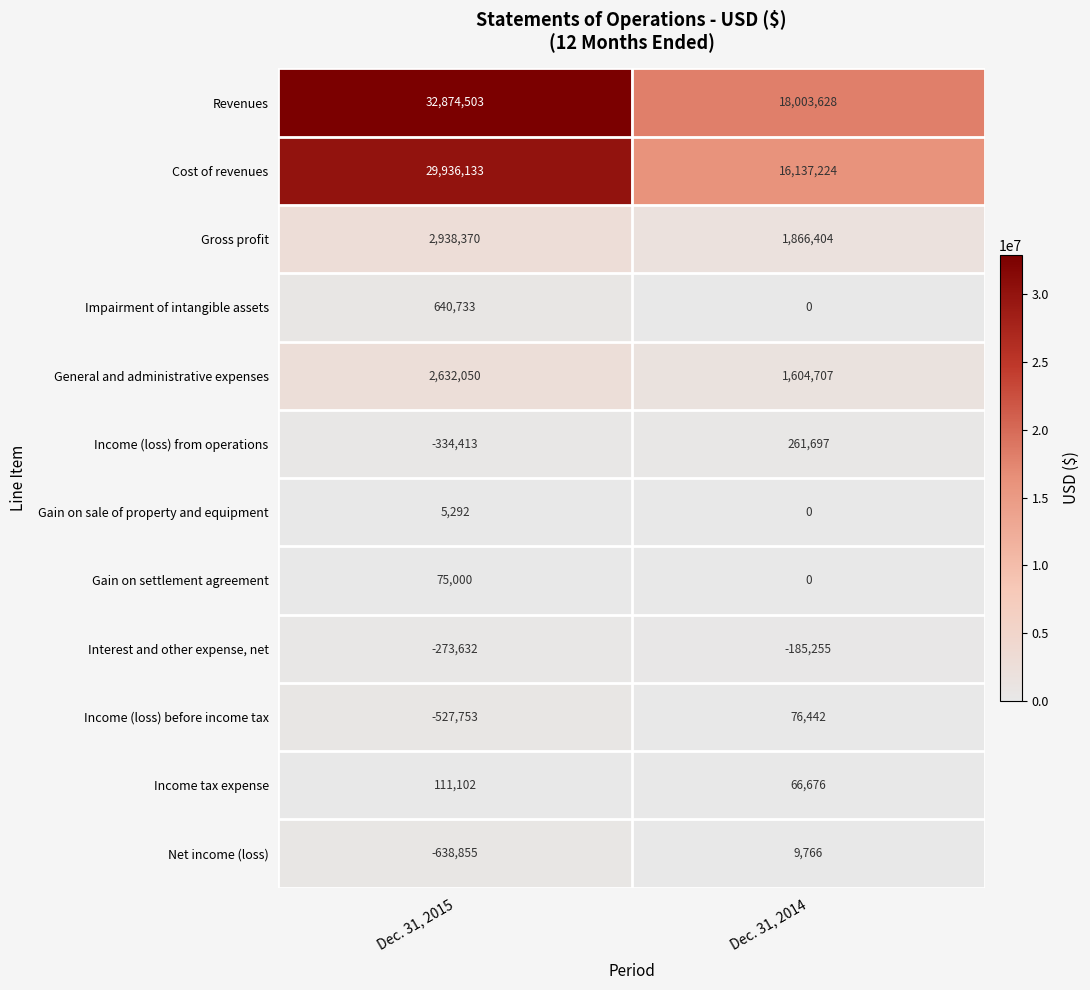

Which series has the largest total across all categories?

Revenues